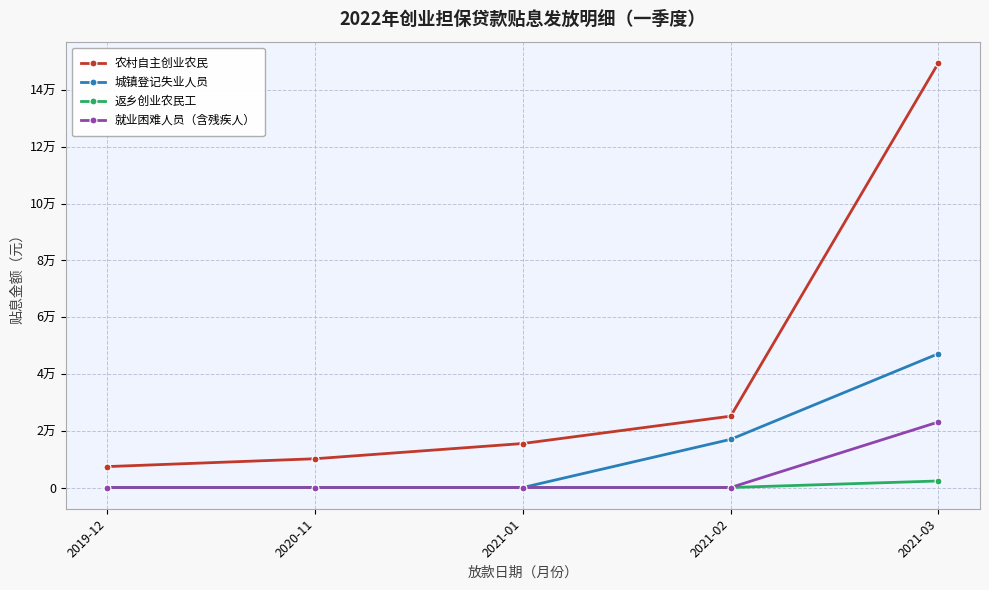

Which series has the largest total across all categories?

农村自主创业农民